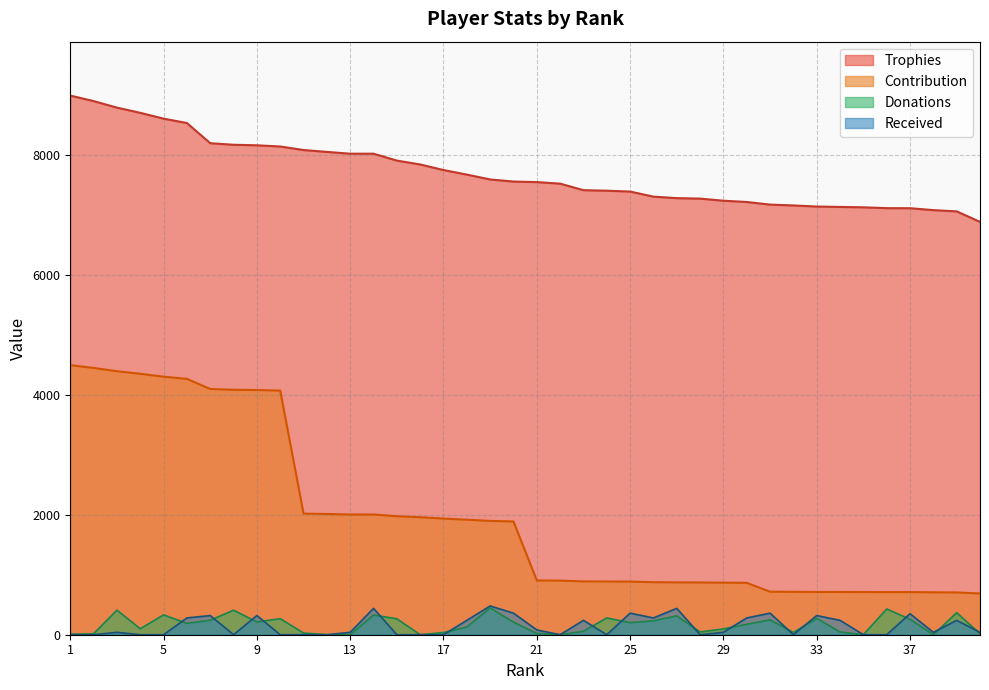

True or false: Donations has a value of 27 at 2.

False